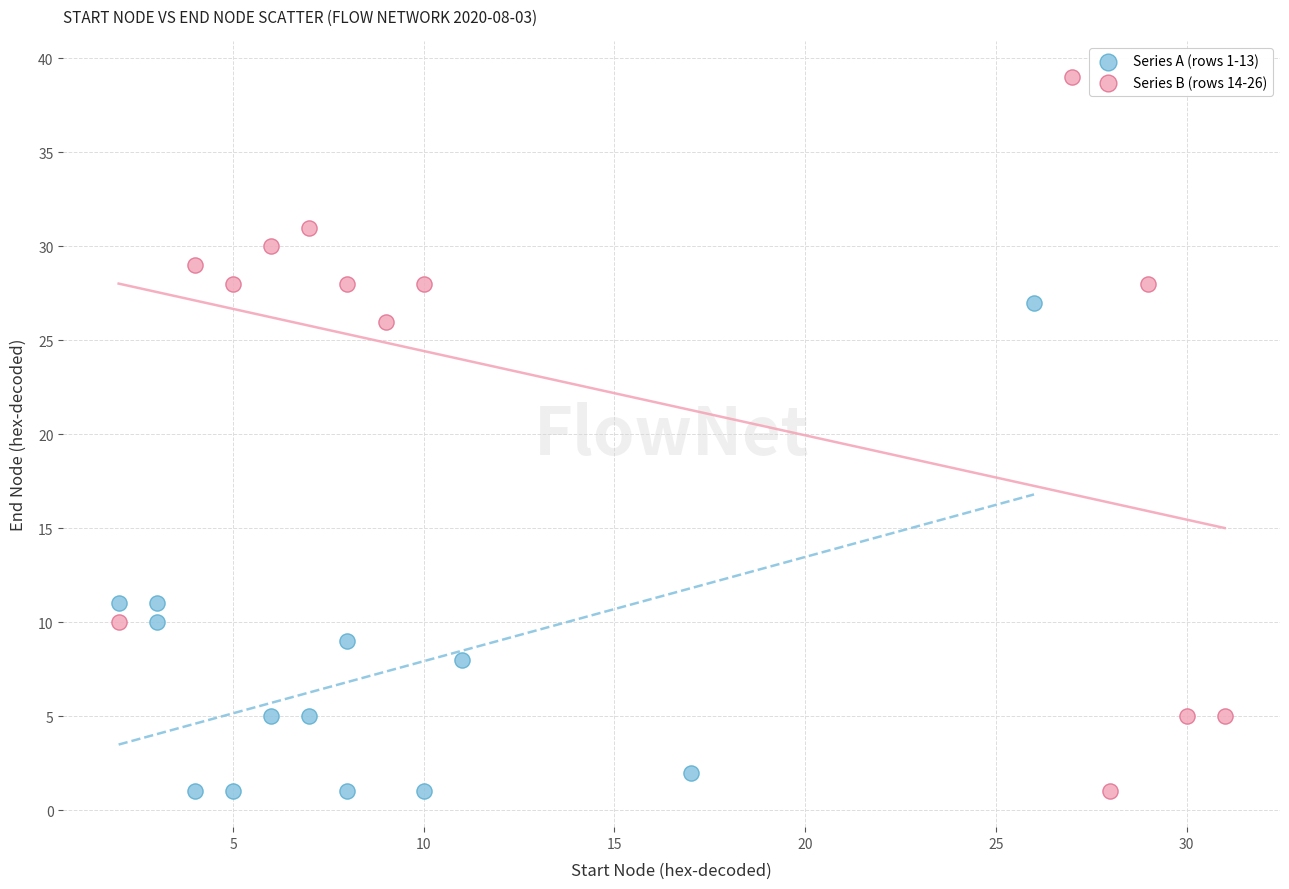

Which series has the largest Y range (max minus min)?

Series B (rows 14-26)